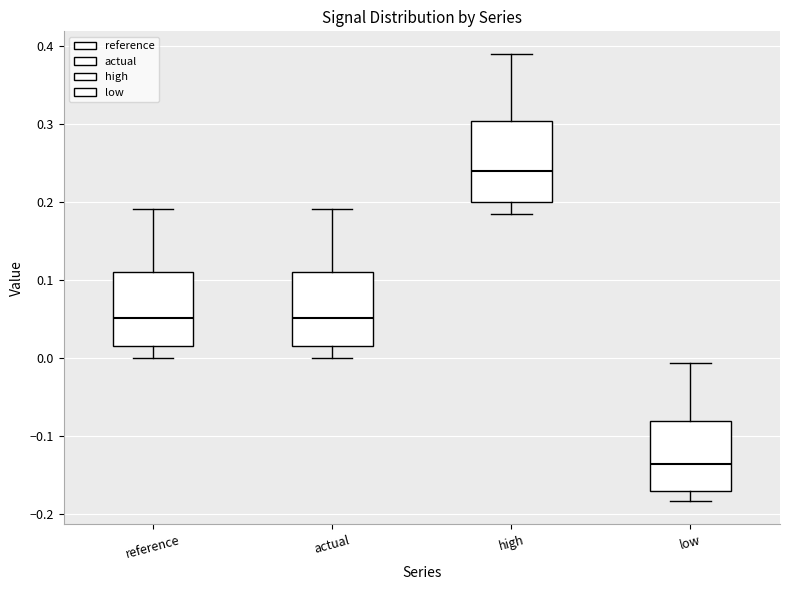

Which box has the highest median line?

high